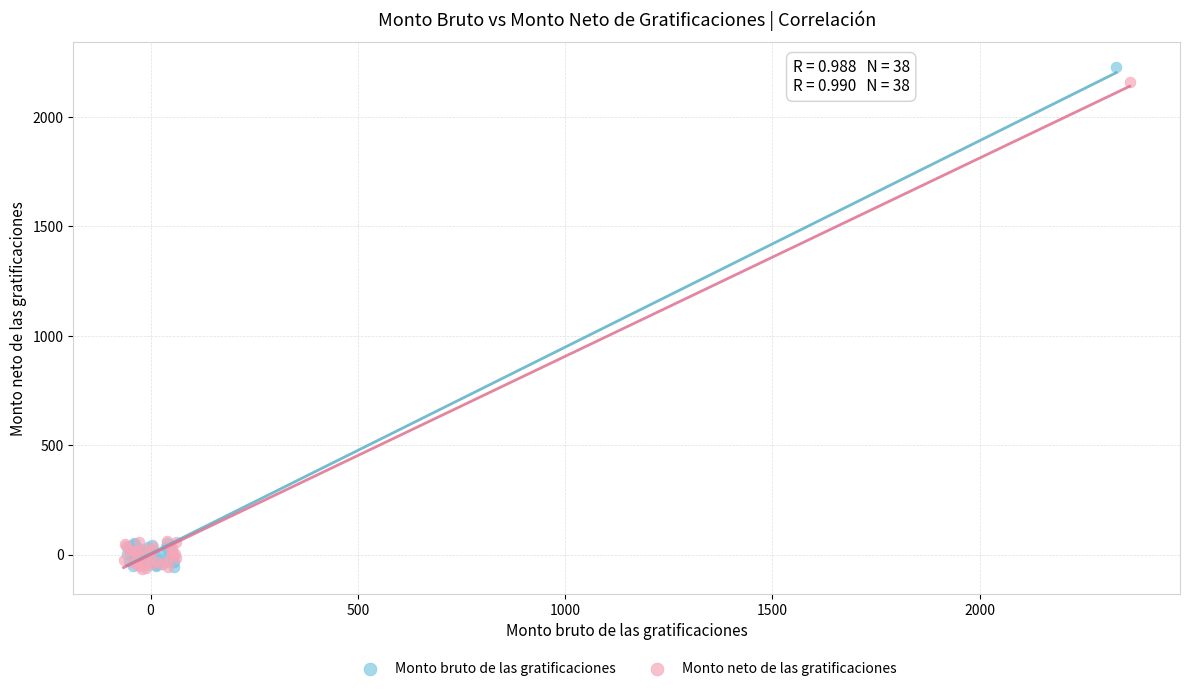

Which series has the widest spread of Y values?

Monto bruto de las gratificaciones